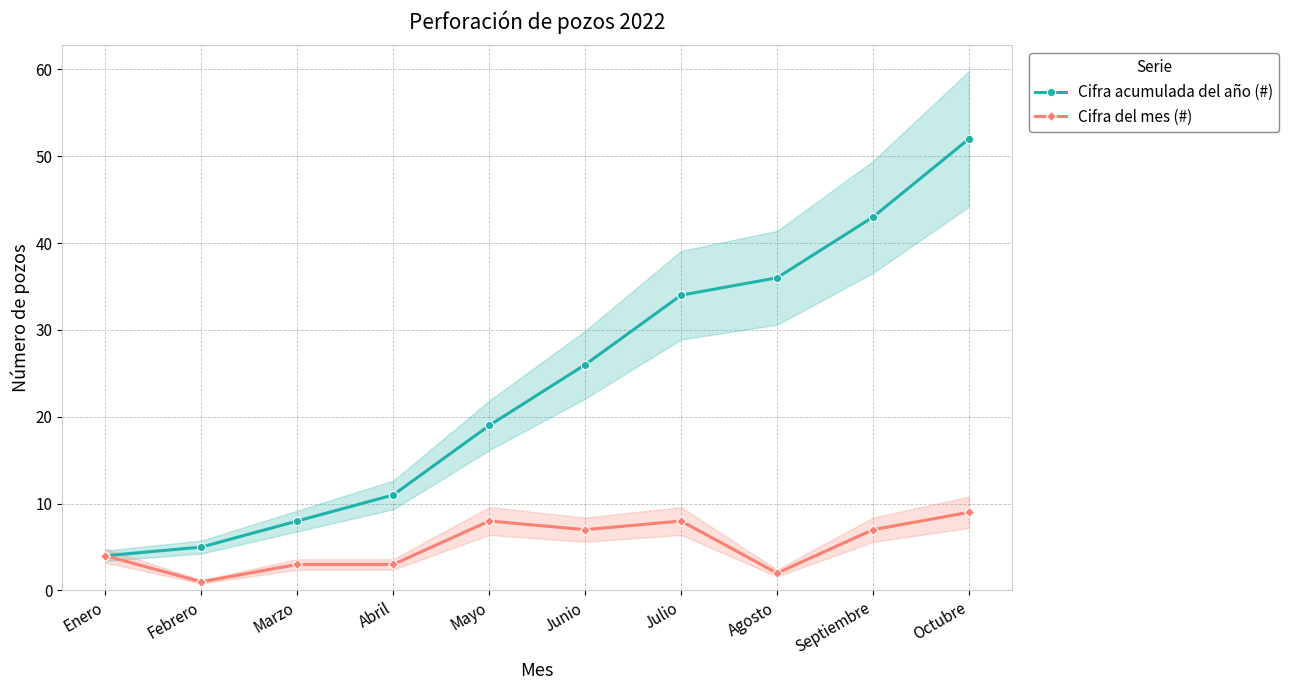

What is the difference between the second highest and second lowest values in the Cifra del mes (#) series?

6